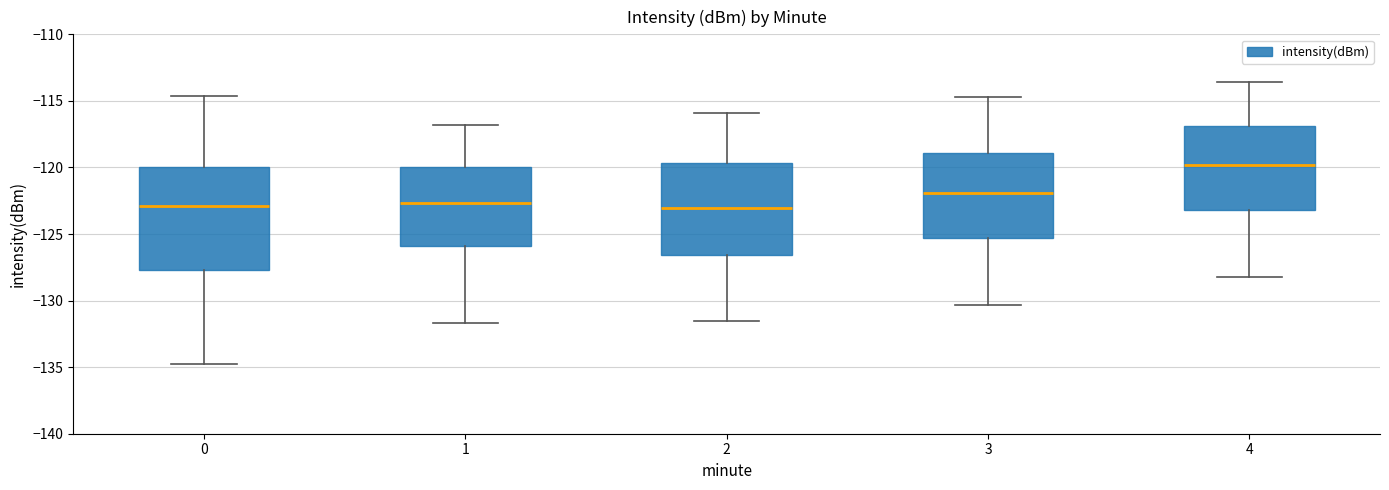

Where is the upper edge of the box at x = 1 on the y-axis? The values are not printed on the chart, so give them approximately, as read against the axis.

-120.0